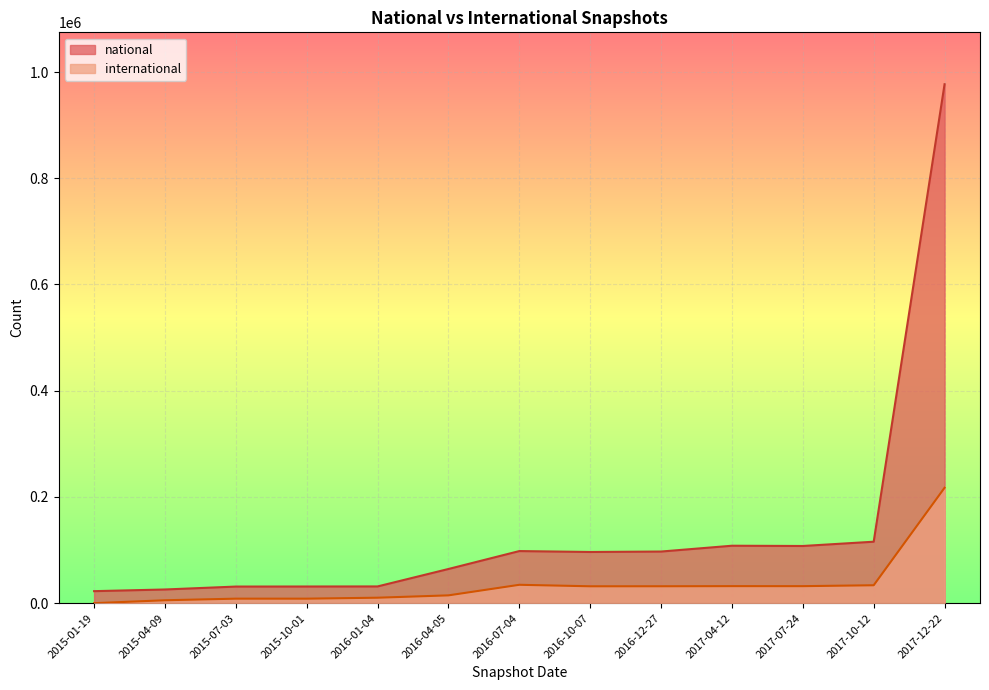

True or false: national and international cross at least once.

False